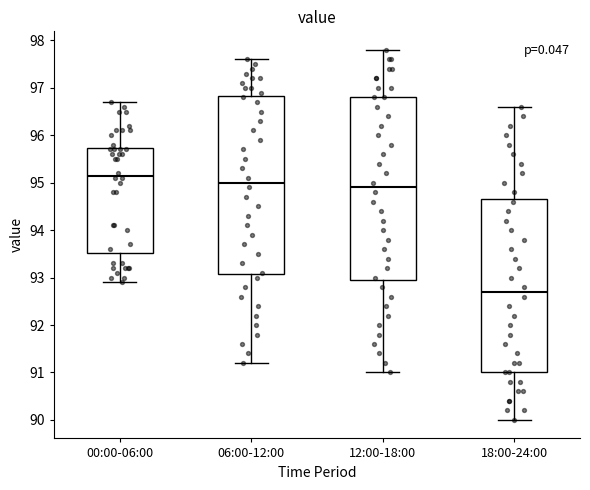

Reading left to right, read every box against the y-axis: the position of its median line, the range the box covers, and the ends of its whiskers. The values are not printed on the chart, so give them approximately, as read against the axis.

00:00-06:00: median 95.2, box 93.5 to 95.7, whiskers 92.9 to 96.7
06:00-12:00: median 95.0, box 93.1 to 96.8, whiskers 91.2 to 97.6
12:00-18:00: median 94.9, box 93.0 to 96.8, whiskers 91.0 to 97.8
18:00-24:00: median 92.7, box 91.0 to 94.7, whiskers 90.0 to 96.6